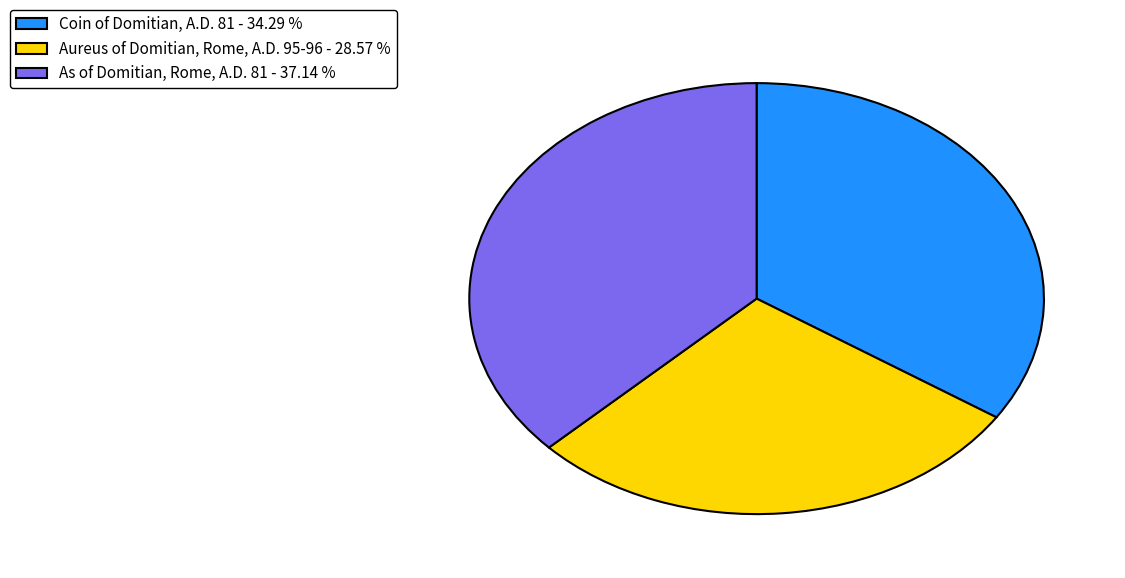

Does As of Domitian, Rome, A.D. 81 represent more than half of the total?

No